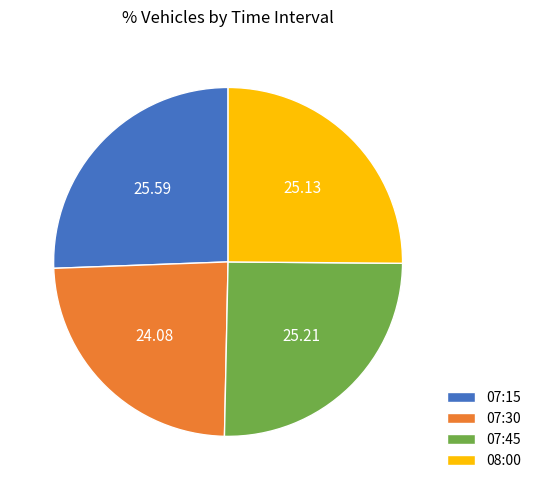

Which slice is the smallest?

07:30